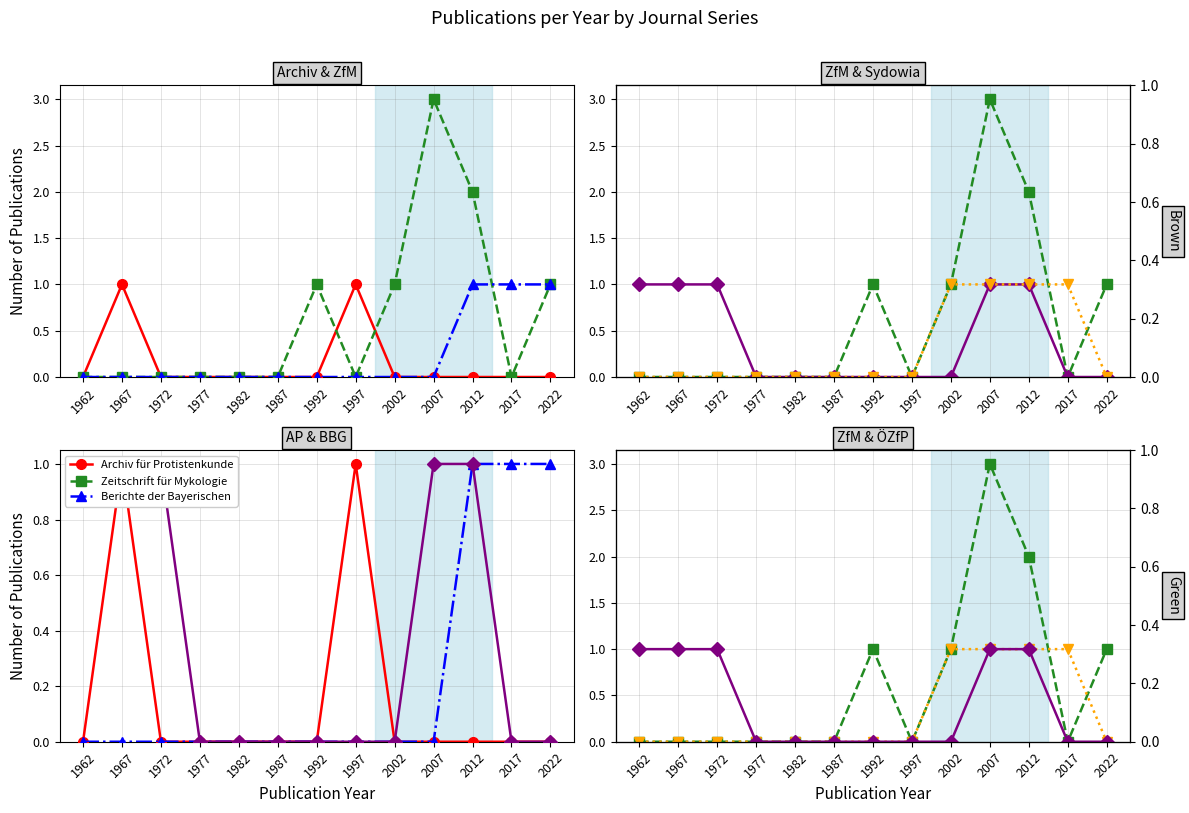

At how many categories does at least one series exceed 1?

2